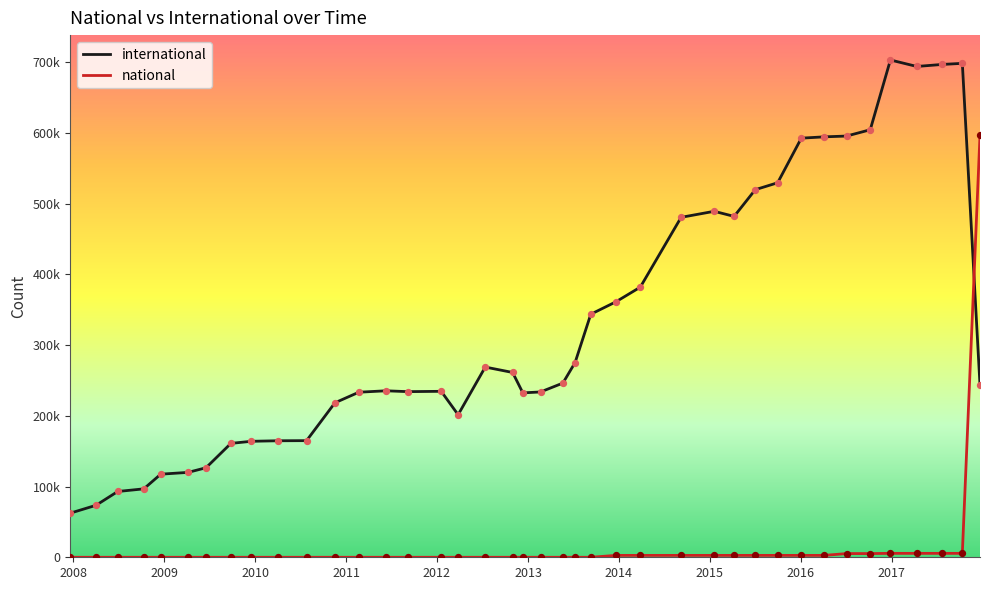

Which series has the largest total across all categories?

international